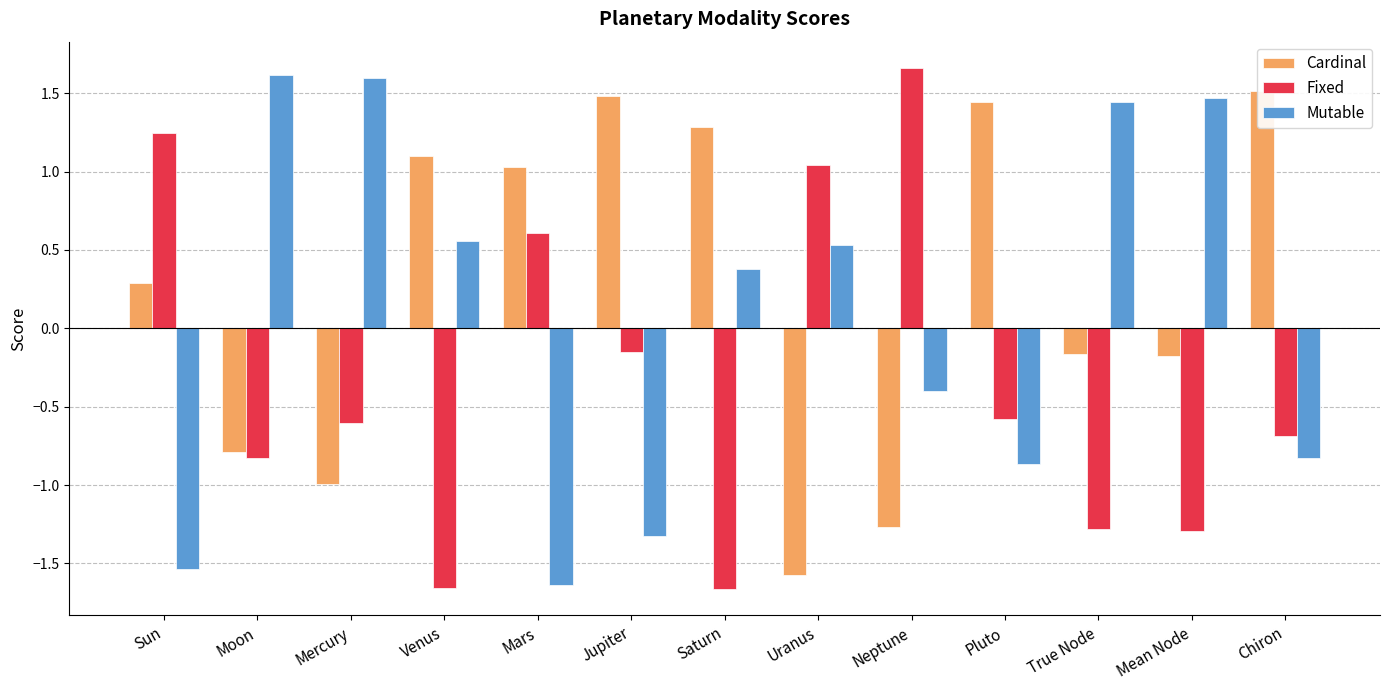

What is the highest value of the Fixed series?

1.7